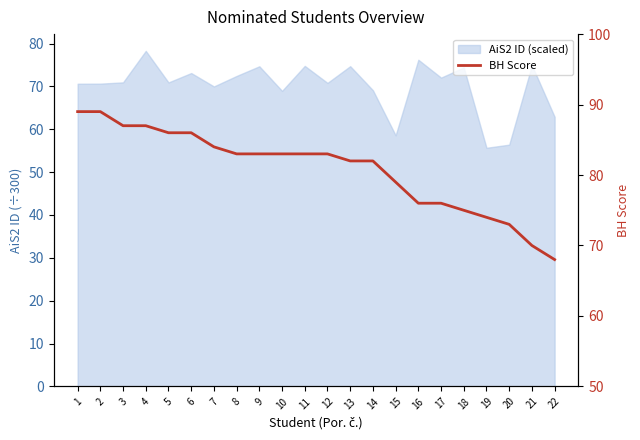

Is it true that the value at 3 is 130?

False